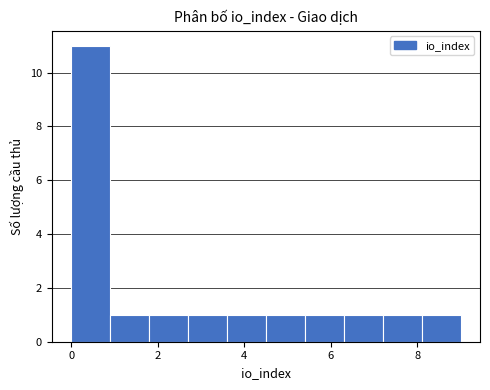

Which range on the x-axis has the tallest bar?

0.0 to 0.9